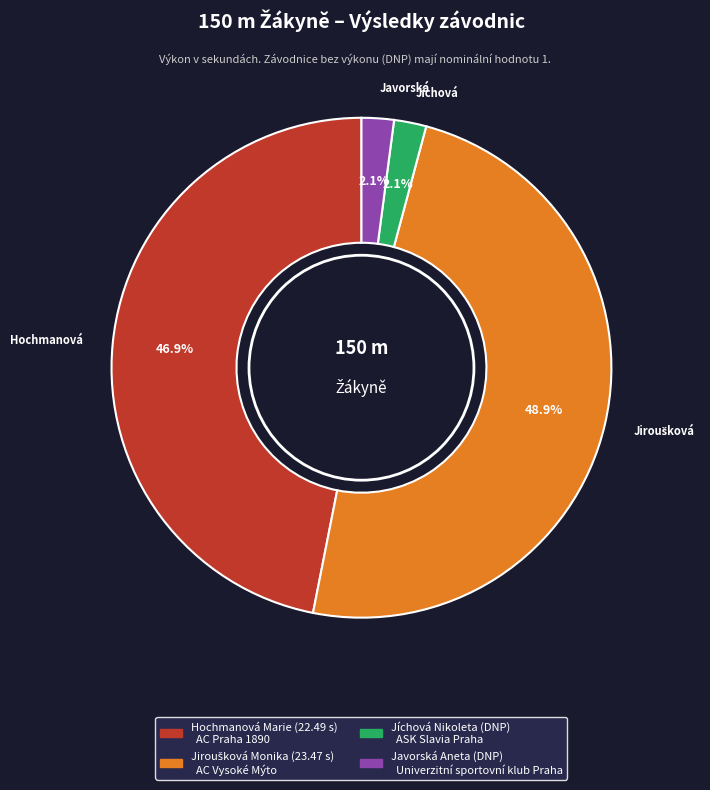

Is Javorská Aneta the majority of the pie?

No